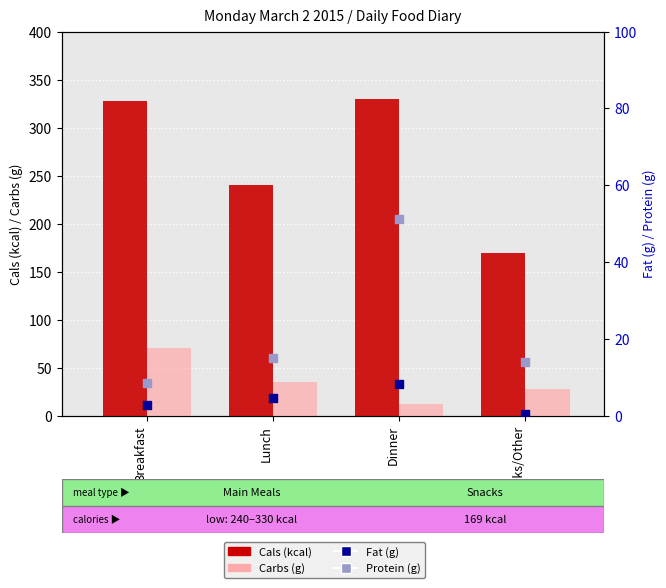

Which series has the largest total across all categories?

Cals (kcal)